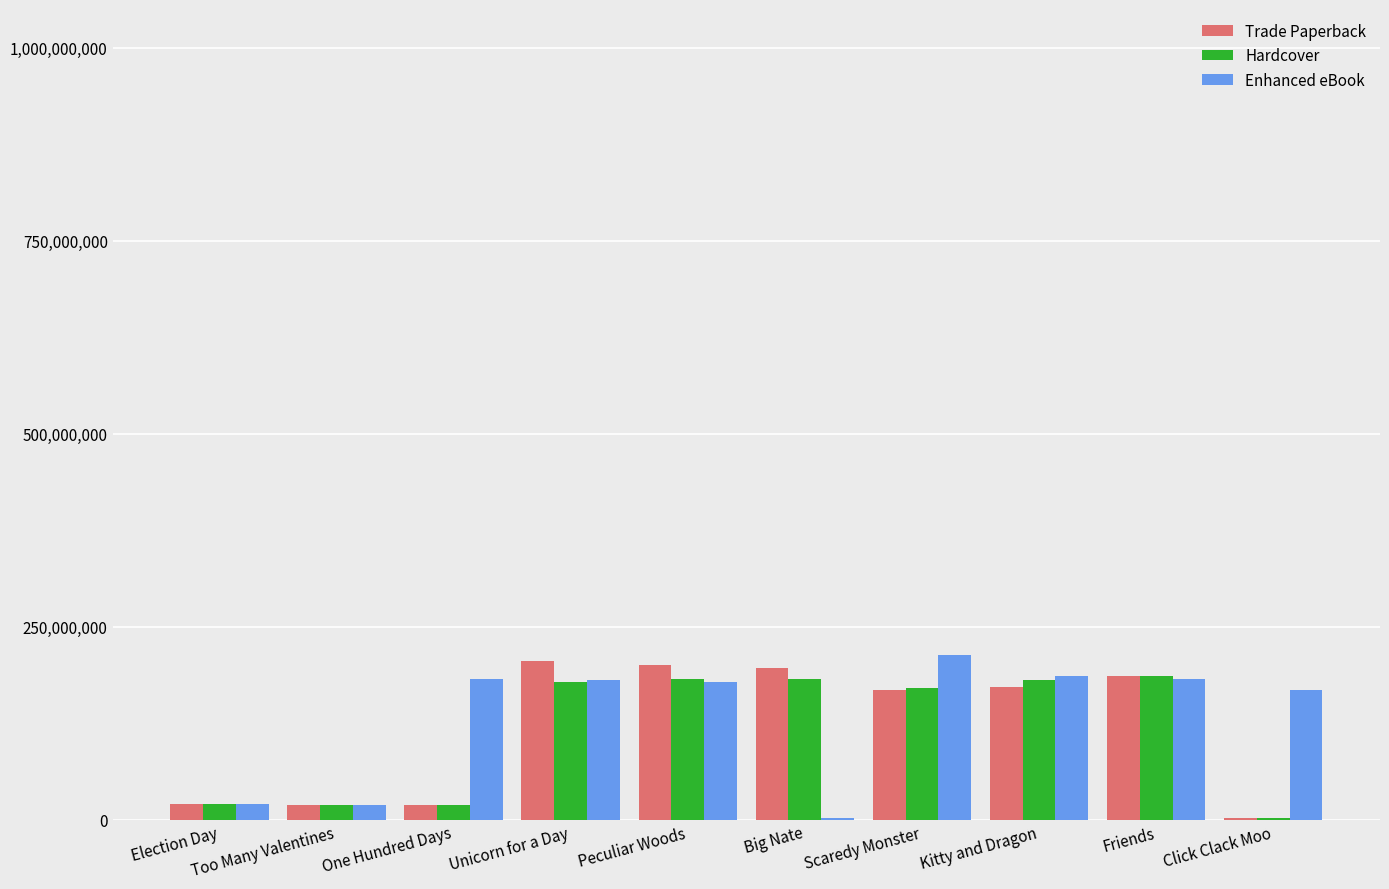

How many distinct data groups are displayed?

3